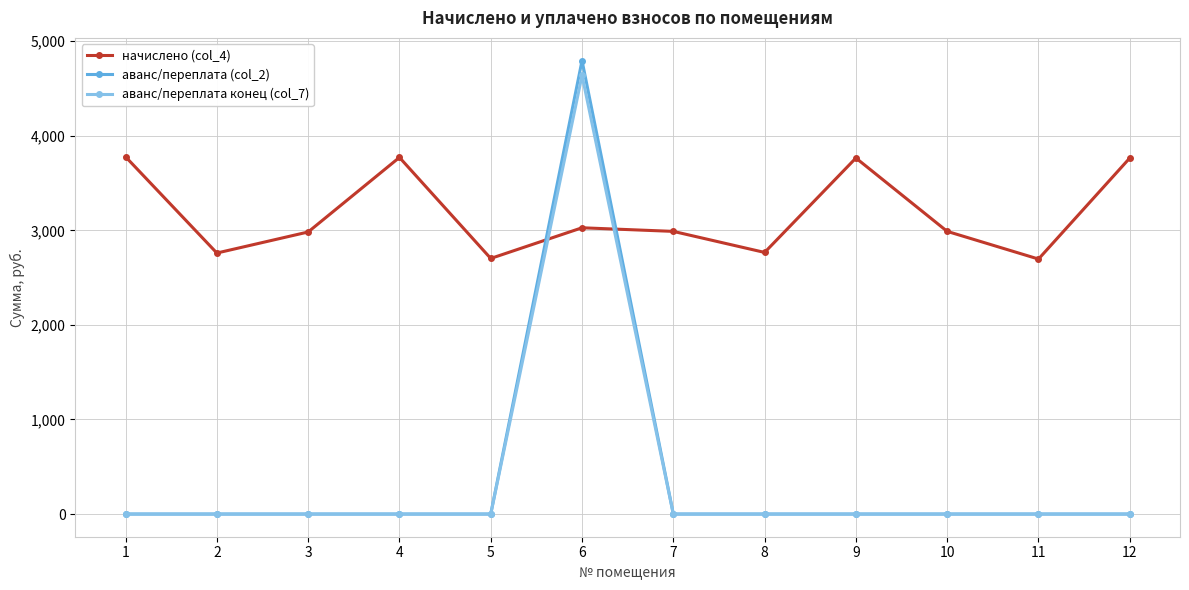

What is the approximate value of начислено (col_4) at 9?

3765.1